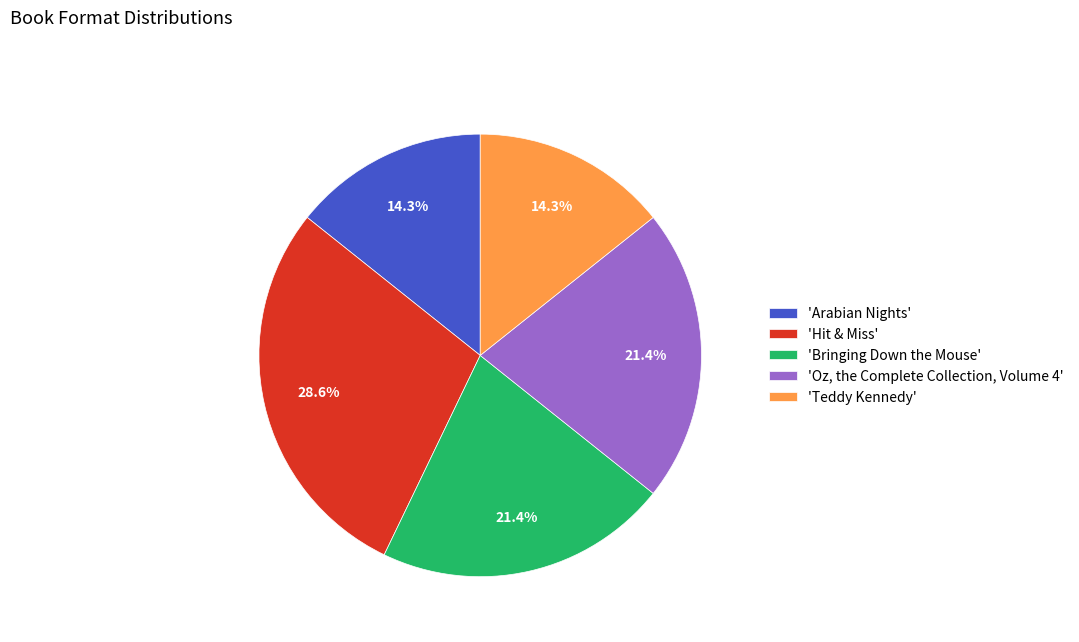

Is there any slice that represents more than half of the pie?

No